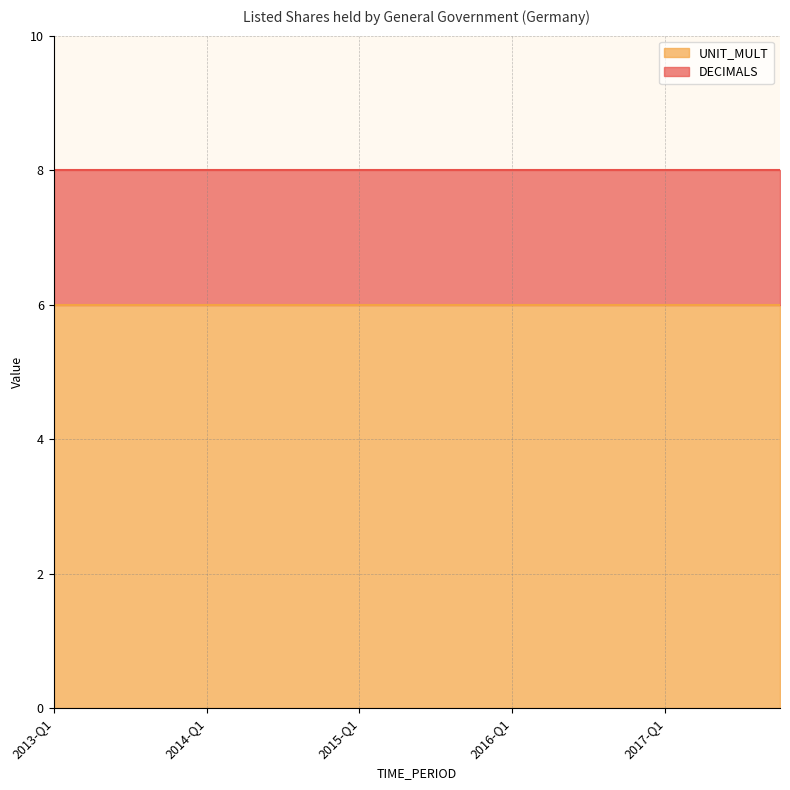

List the series in order of their peak value, highest first.

UNIT_MULT, DECIMALS